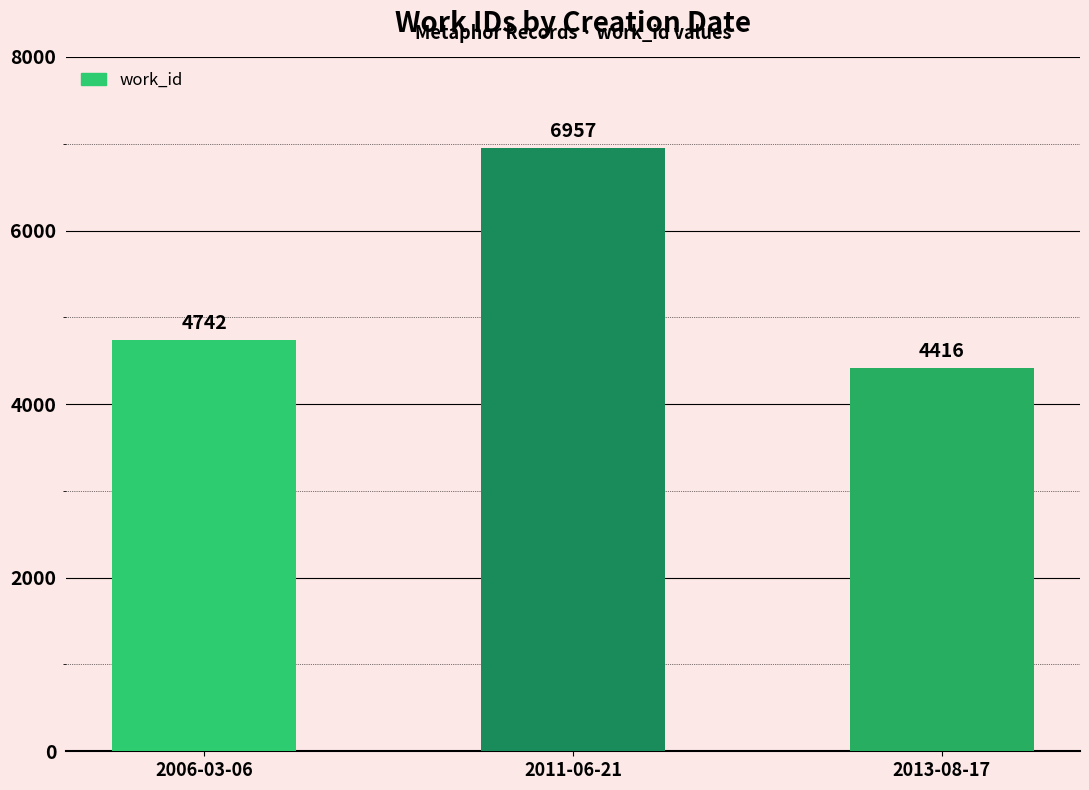

What is the smallest value displayed?

4416